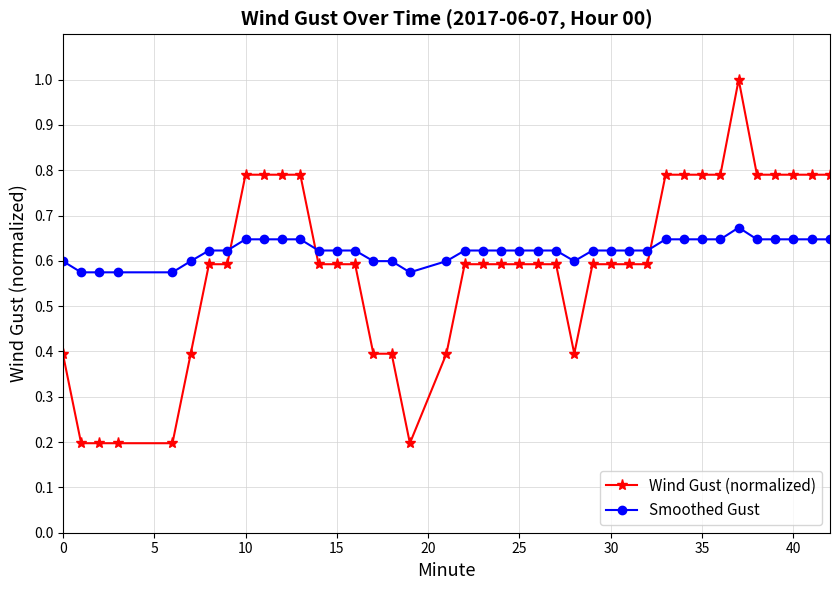

True or false: Smoothed Gust and Wind Gust (normalized) cross at least once.

True